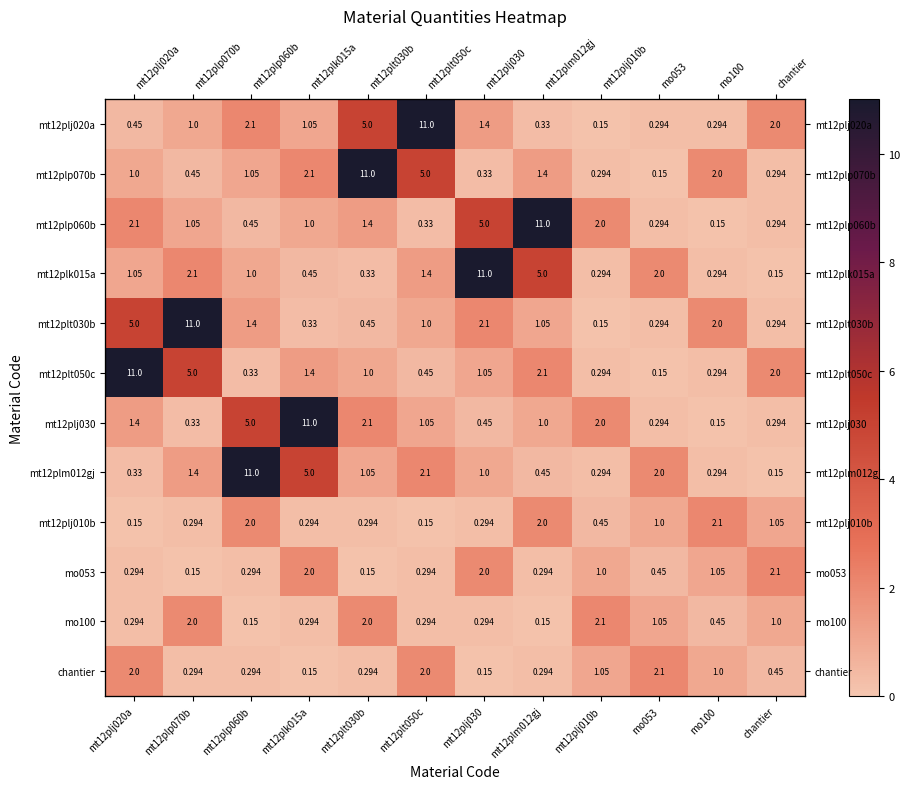

What is the total value across all series at mt12plp070b?

25.1